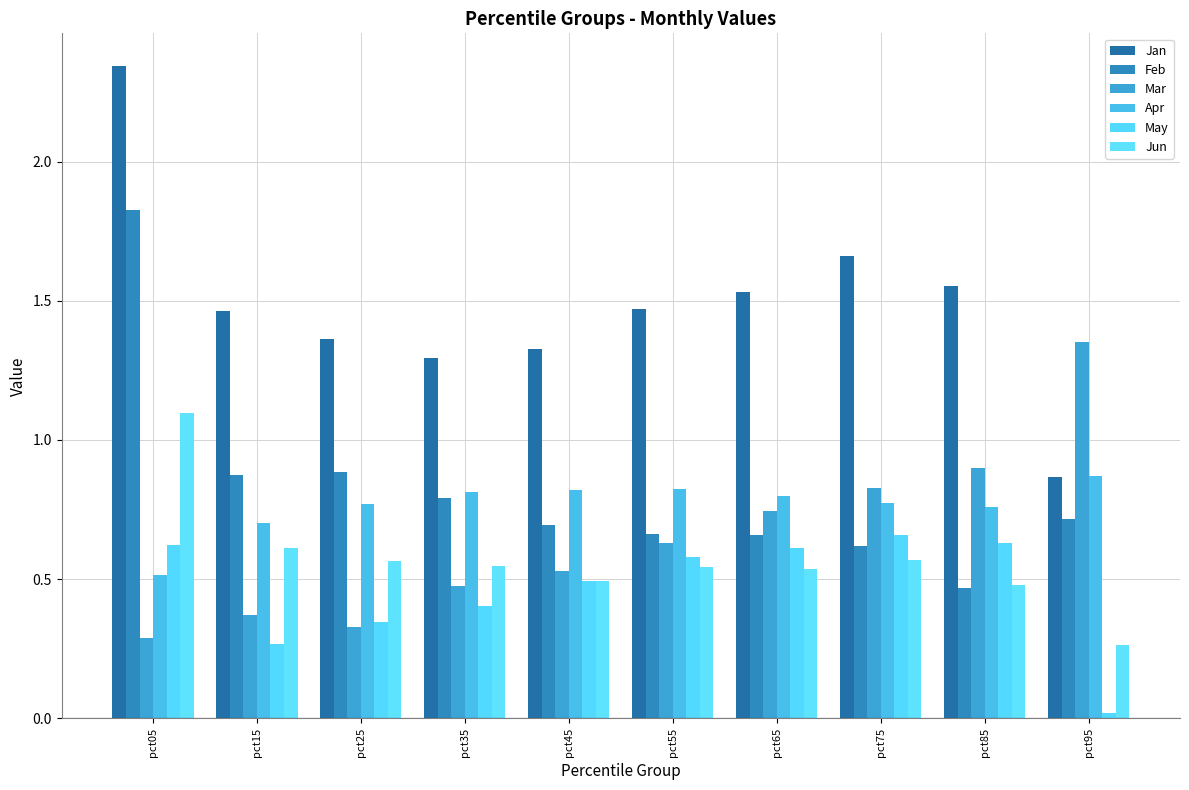

What is the spread (max minus min) of values at pct95?

1.3